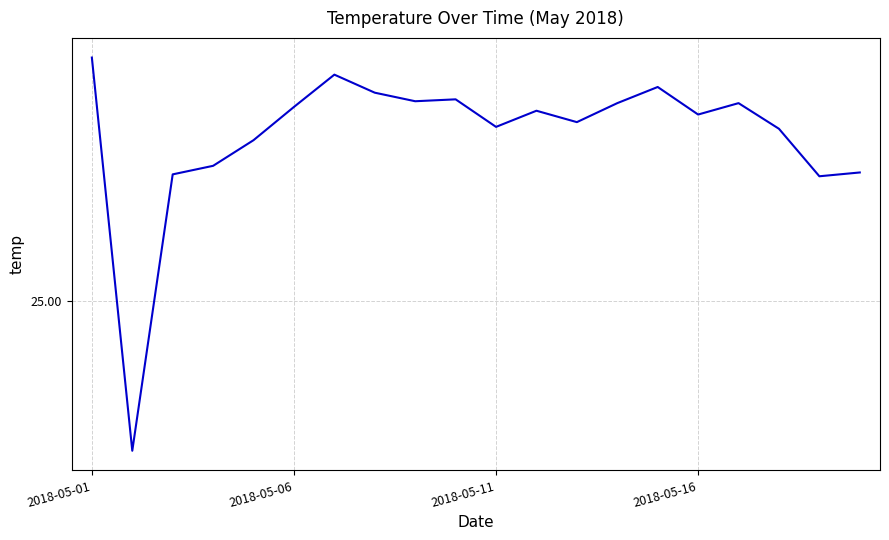

Which label corresponds to the largest value in the chart?

2018-05-01